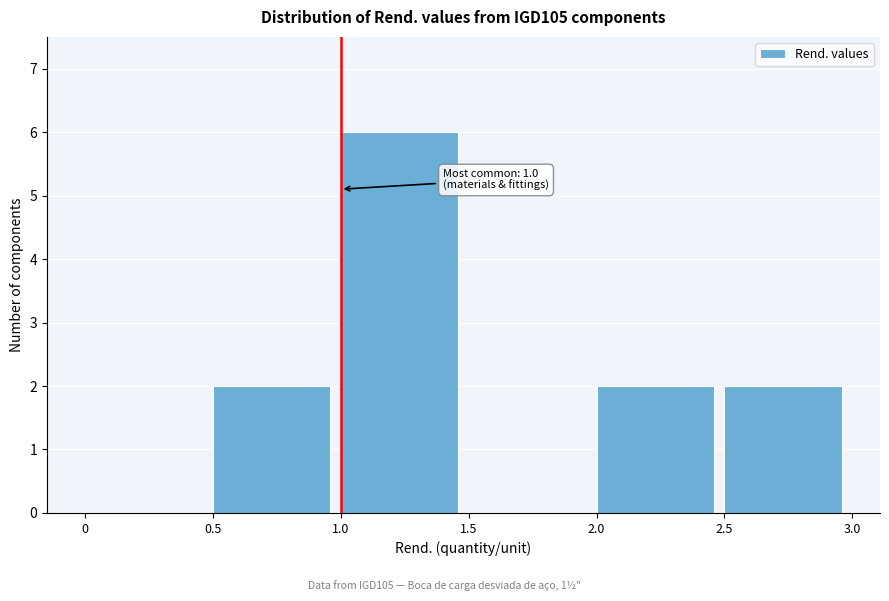

Over which range of the x-axis is the bar tallest?

1.0 to 1.5